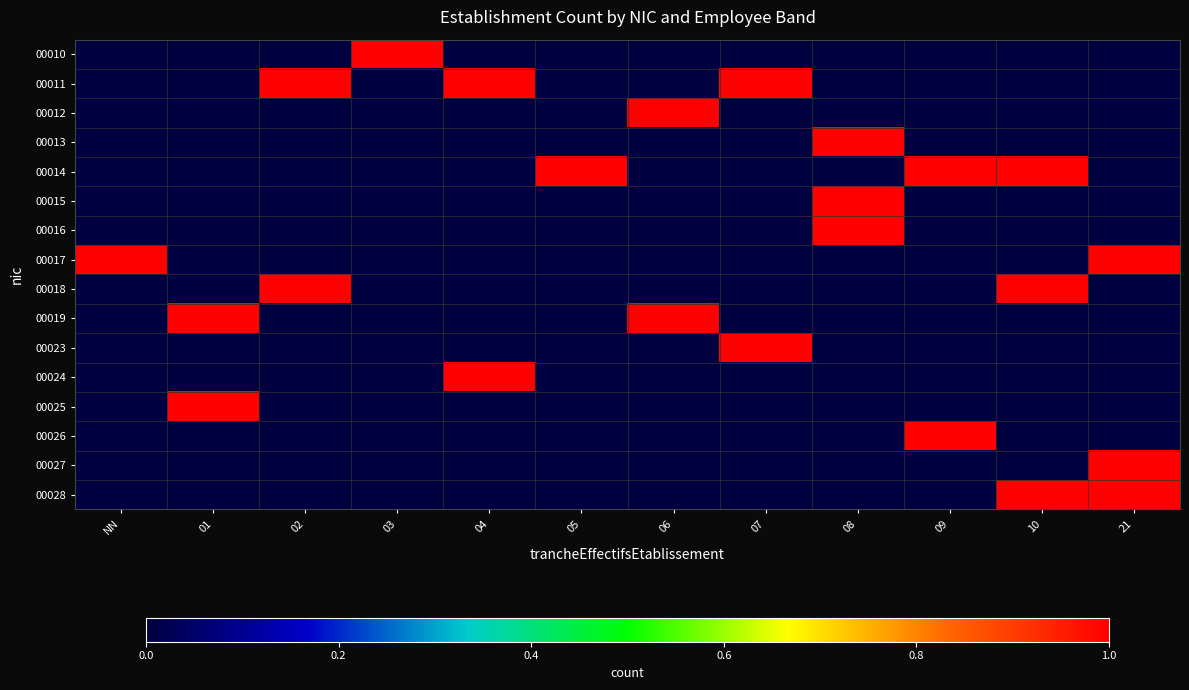

What is the difference between the highest and lowest values at 06?

1